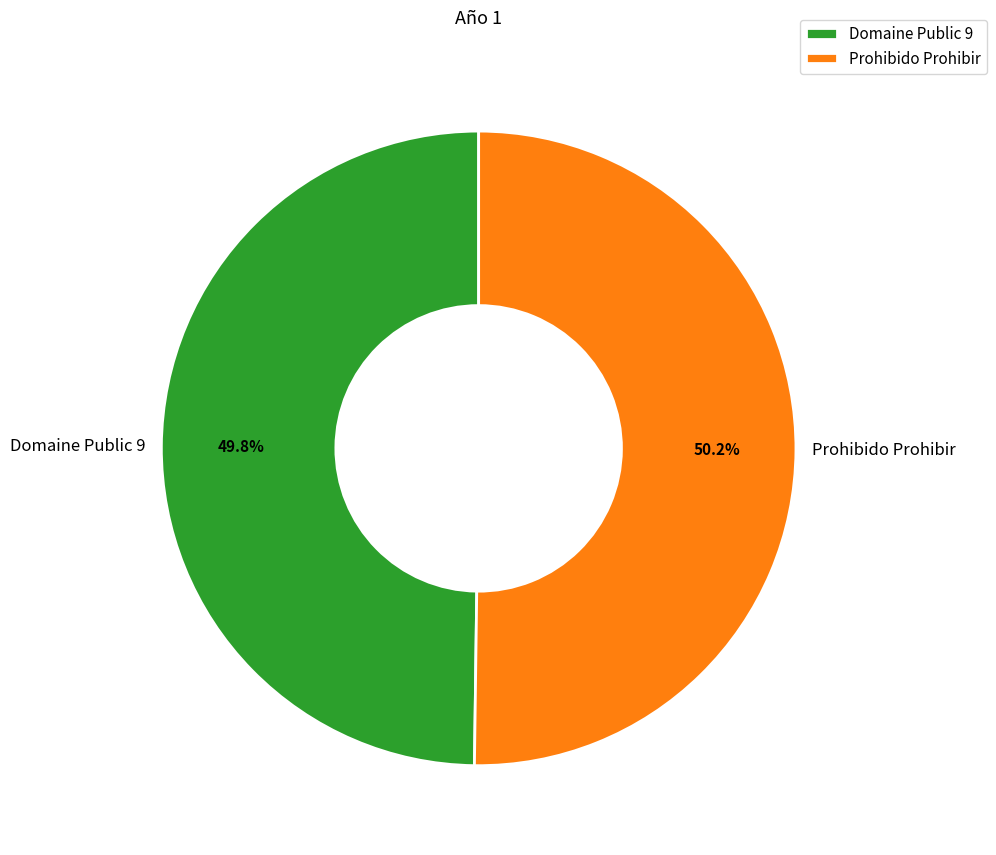

Approximately how many times larger is the value at Prohibido Prohibir compared to Domaine Public 9?

1.0